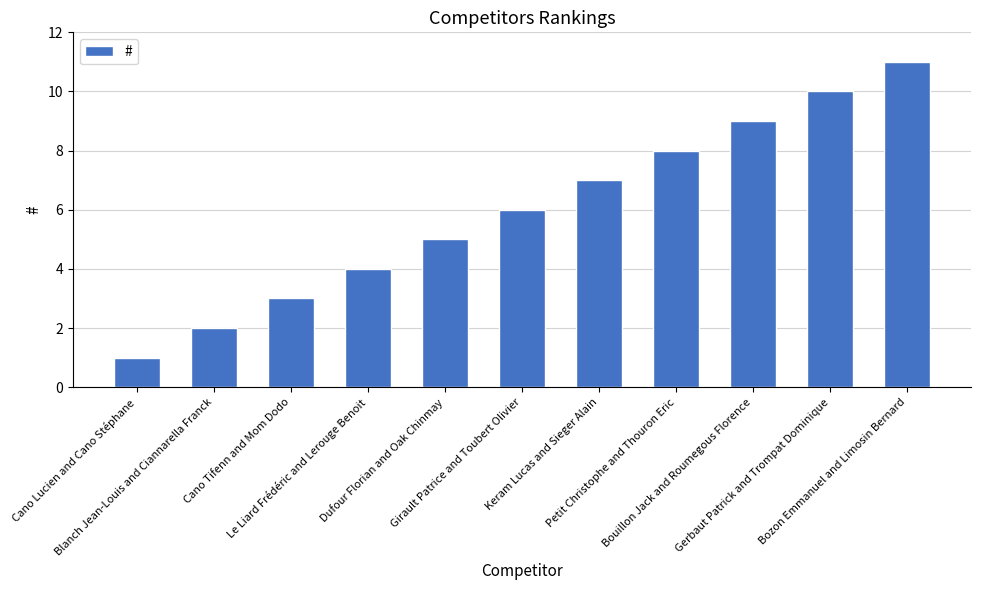

List the labels in order of value, smallest first.

Cano Lucien and Cano Stéphane, Blanch Jean-Louis and Ciannarella Franck, Cano Tifenn and Mom Dodo, Le Liard Frédéric and Lerouge Benoit, Dufour Florian and Oak Chinmay, Girault Patrice and Toubert Olivier, Keram Lucas and Sieger Alain, Petit Christophe and Thouron Eric, Bouillon Jack and Roumegous Florence, Gerbaut Patrick and Trompat Dominique, Bozon Emmanuel and Limosin Bernard